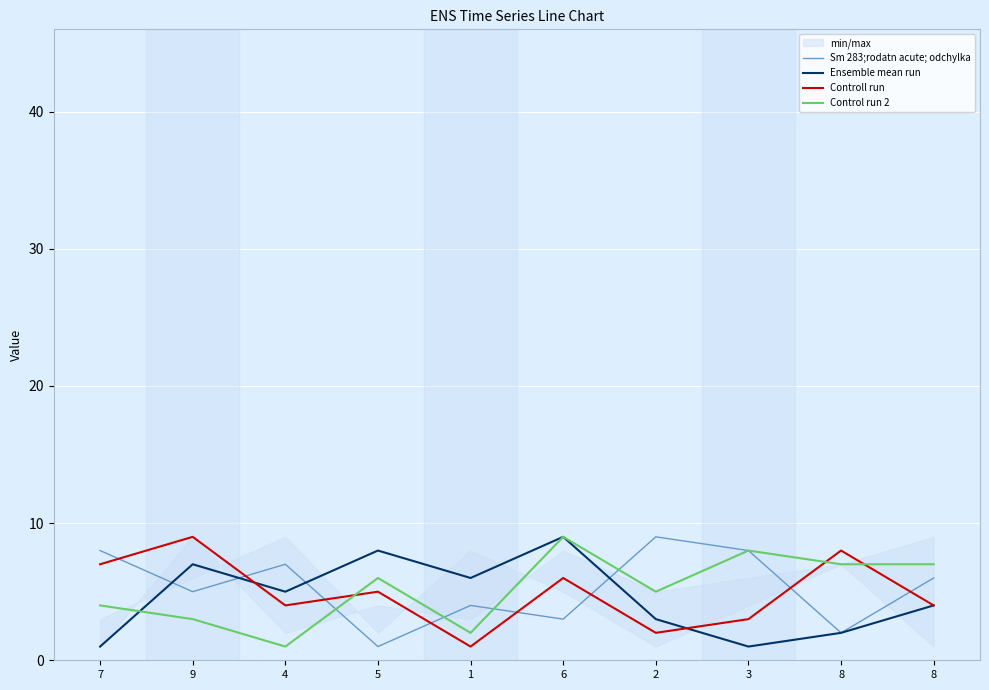

How many interior local peaks does the Ensemble mean run series have?

3